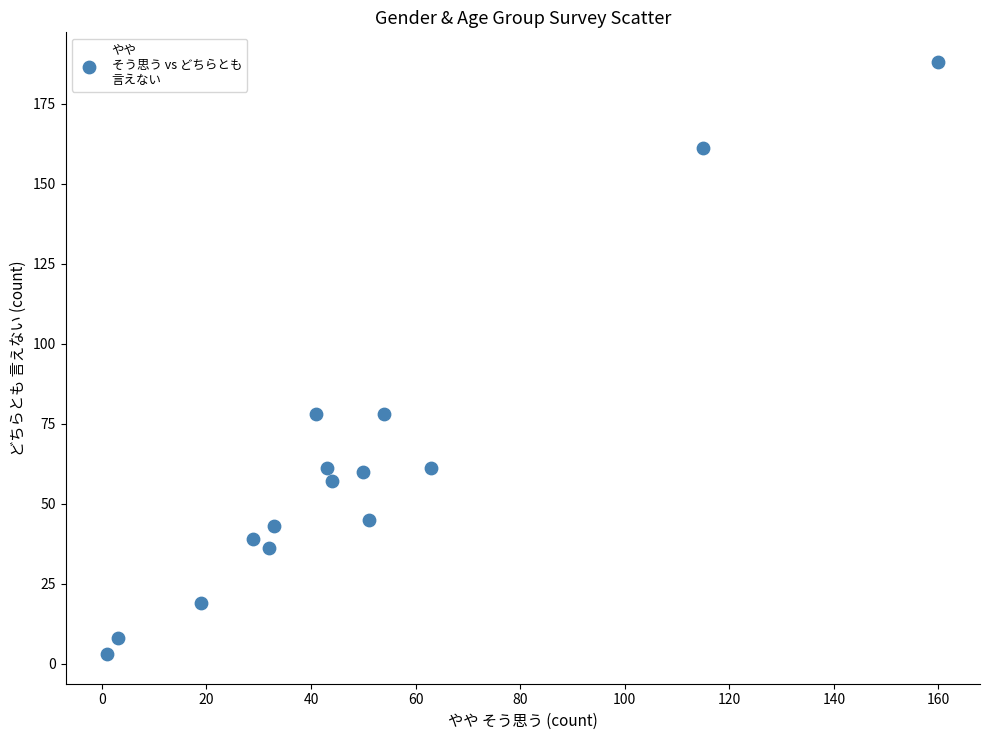

What is the range of X values (max minus min)?

159